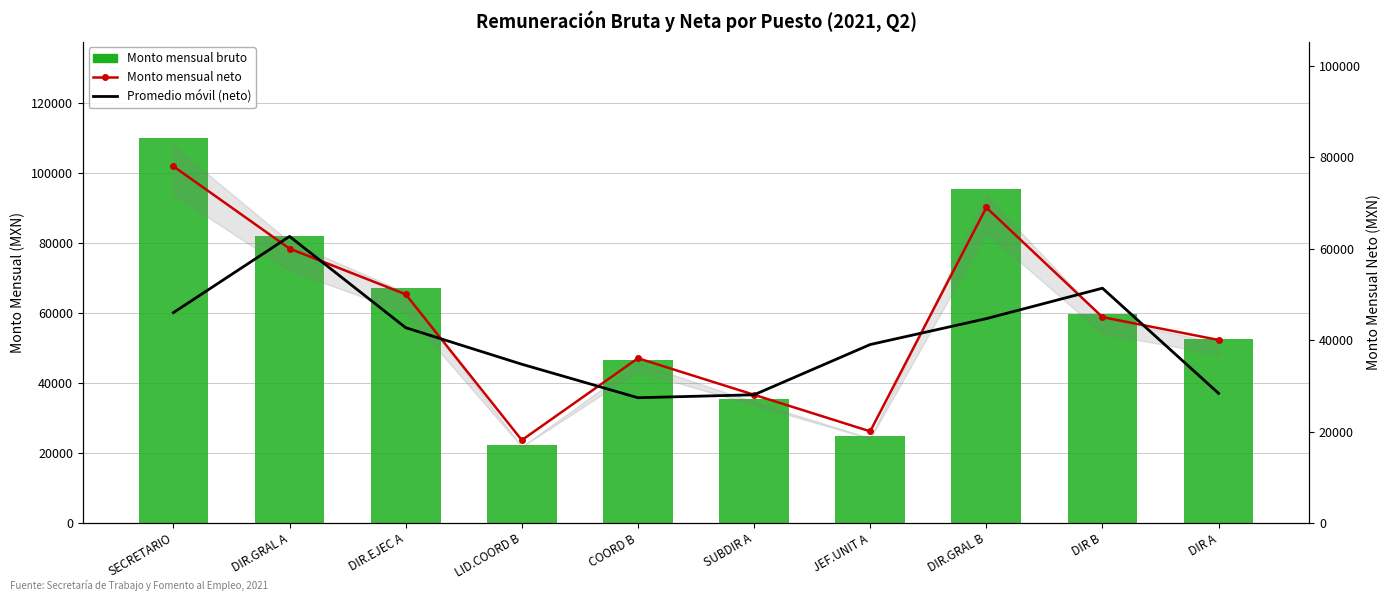

How many values in the Monto mensual neto series are below 45038?

5